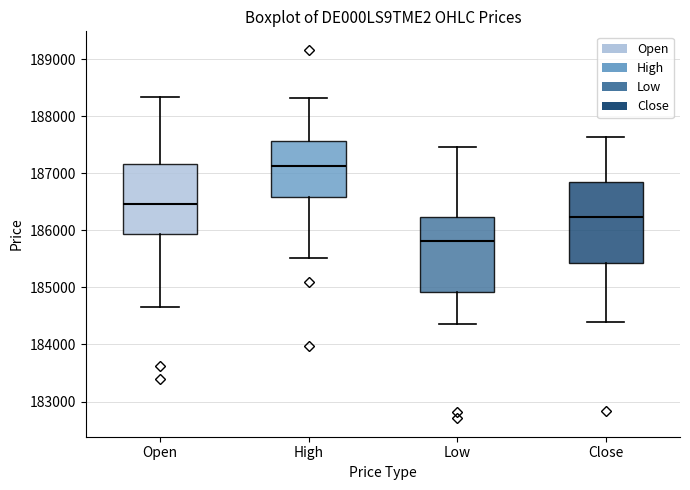

Reading left to right, transcribe this box plot: for each box, give where its median line is, the range the box spans, and where its two whiskers end, as read against the y-axis. The values are not printed on the chart, so give them approximately, as read against the axis.

Open: median 186500, box 185900 to 187200, whiskers 184700 to 188300
High: median 187100, box 186600 to 187600, whiskers 185500 to 188300
Low: median 185800, box 184900 to 186200, whiskers 184400 to 187500
Close: median 186200, box 185400 to 186900, whiskers 184400 to 187600